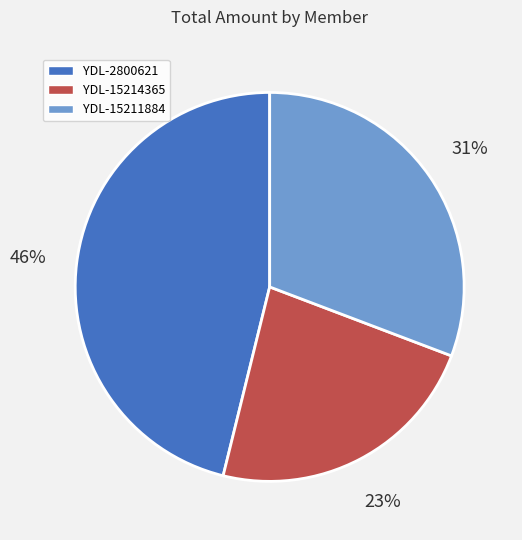

How many segments does this pie chart have?

3